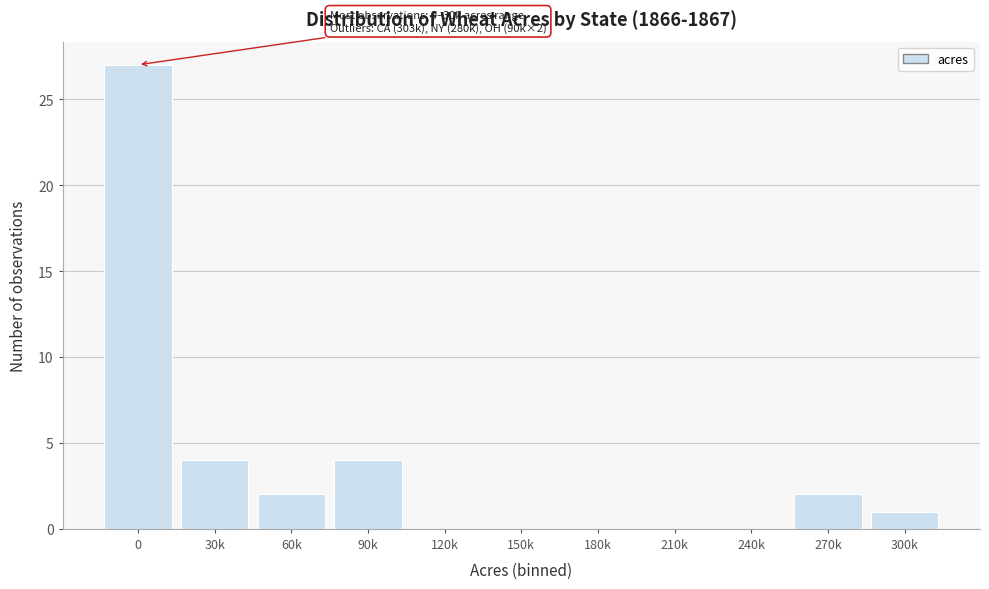

Reading left to right, list all the values displayed in this chart.

0=27	30k=4	60k=2	90k=4	120k=0	150k=0	180k=0	210k=0	240k=0	270k=2	300k=1